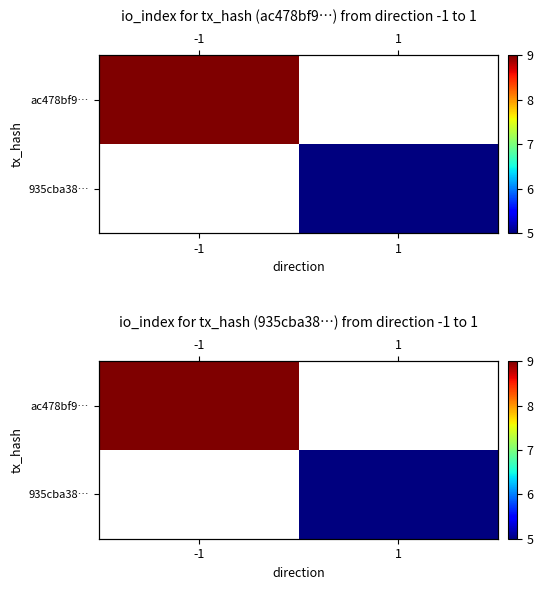

What is the minimum value shown in the chart?

5.0